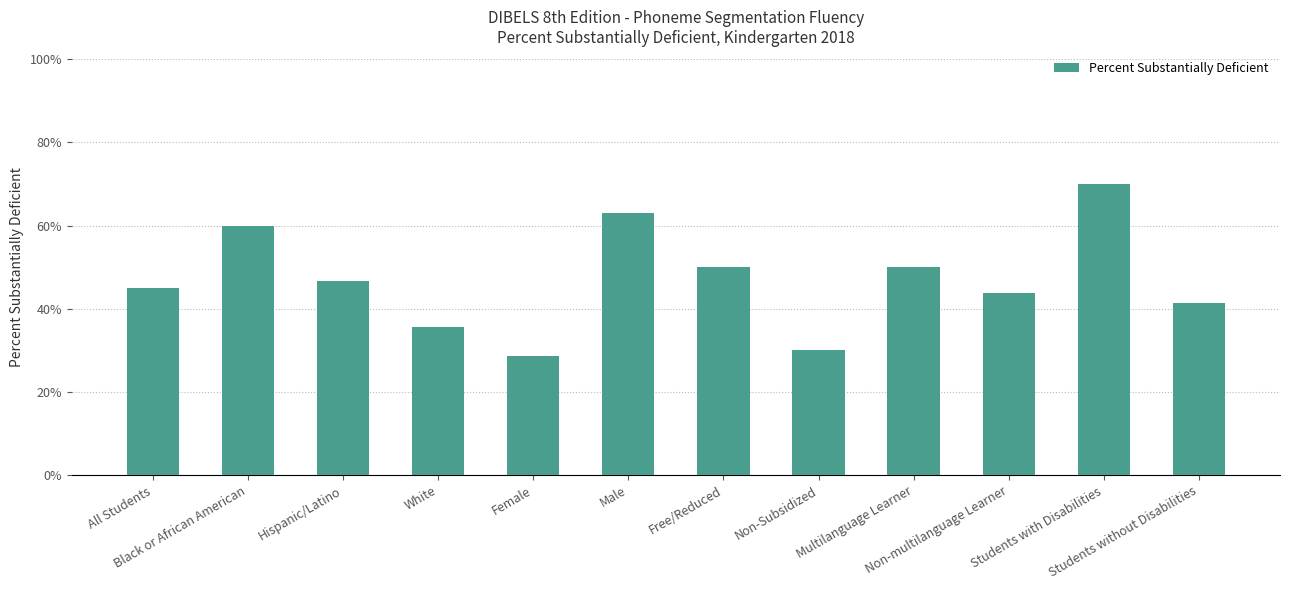

Does the chart contain any negative values?

No